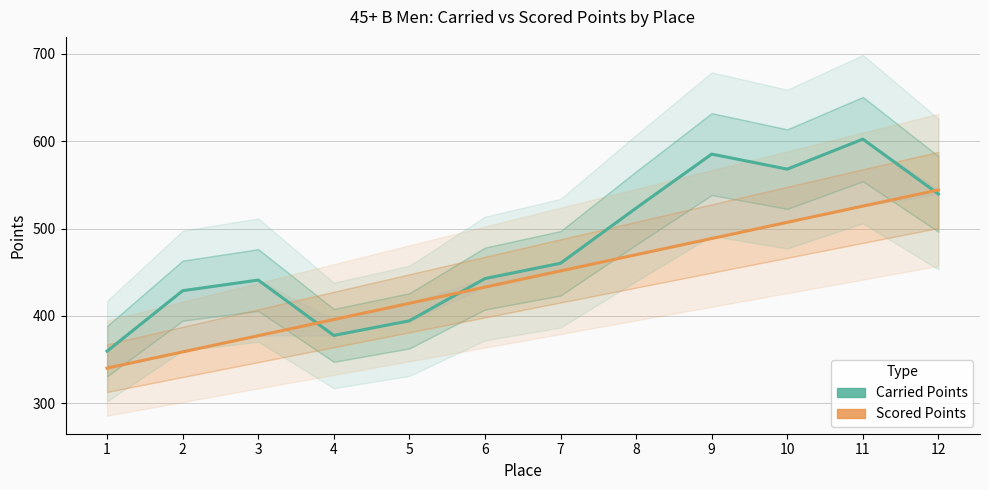

How many data points in Scored Points are less than 451?

6